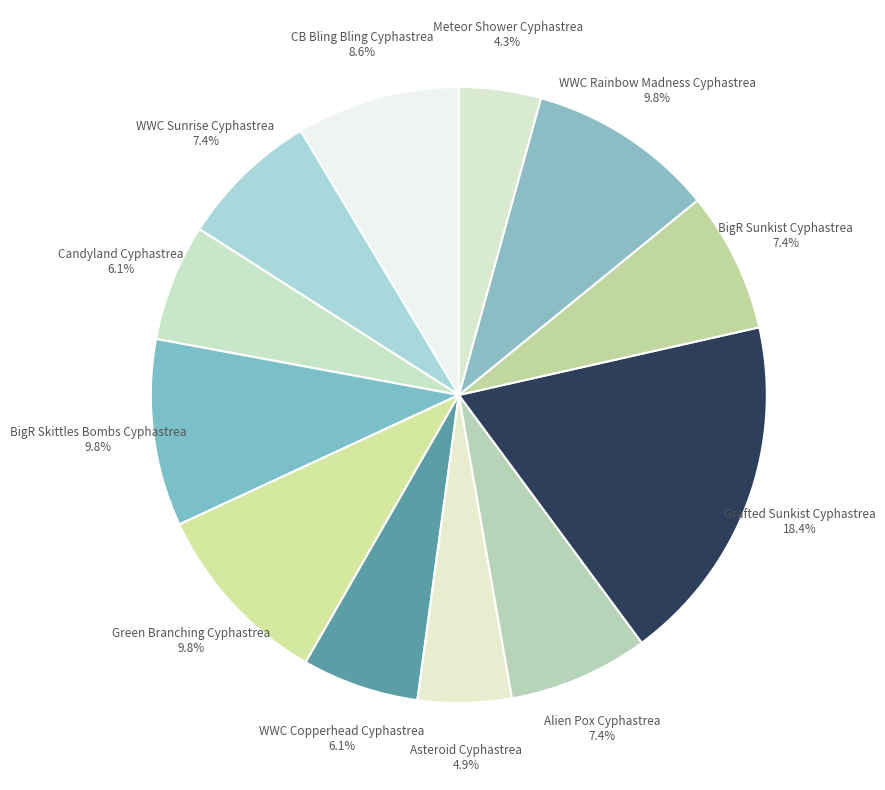

Count the number of slices in the pie.

12